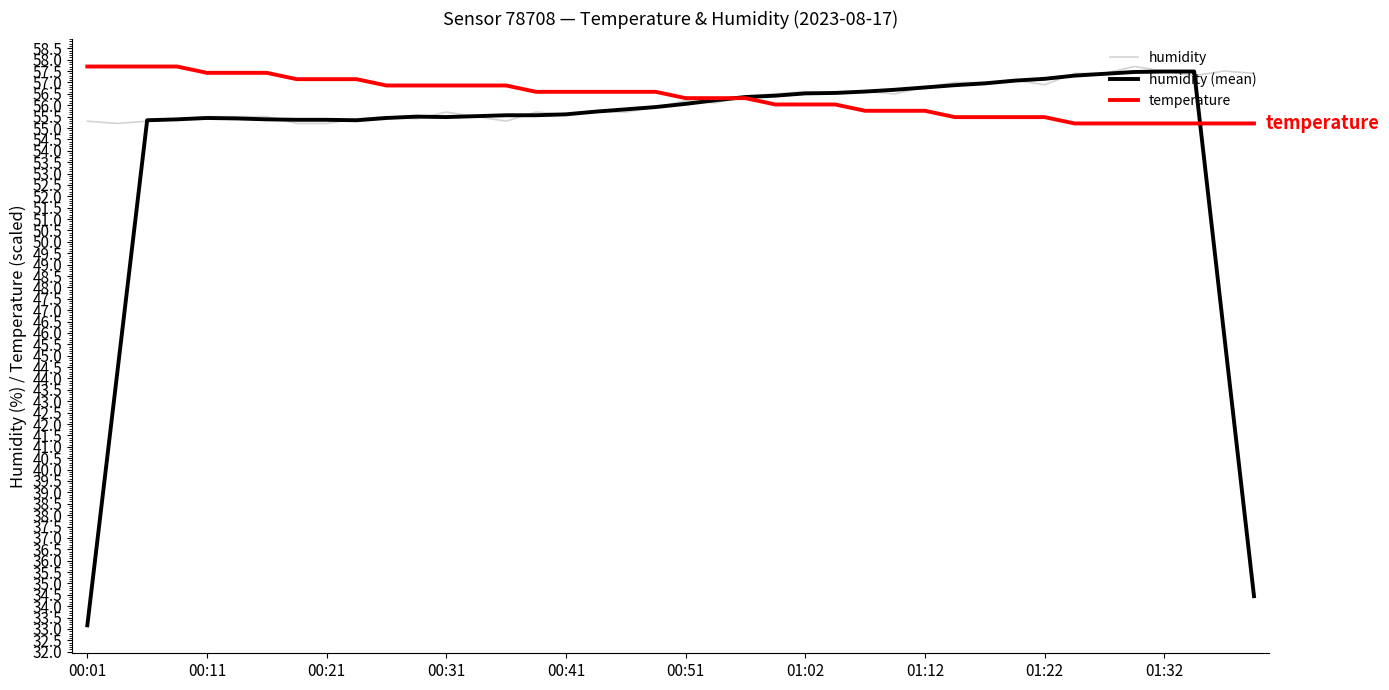

Which series has the largest range (max minus min)?

humidity (mean)